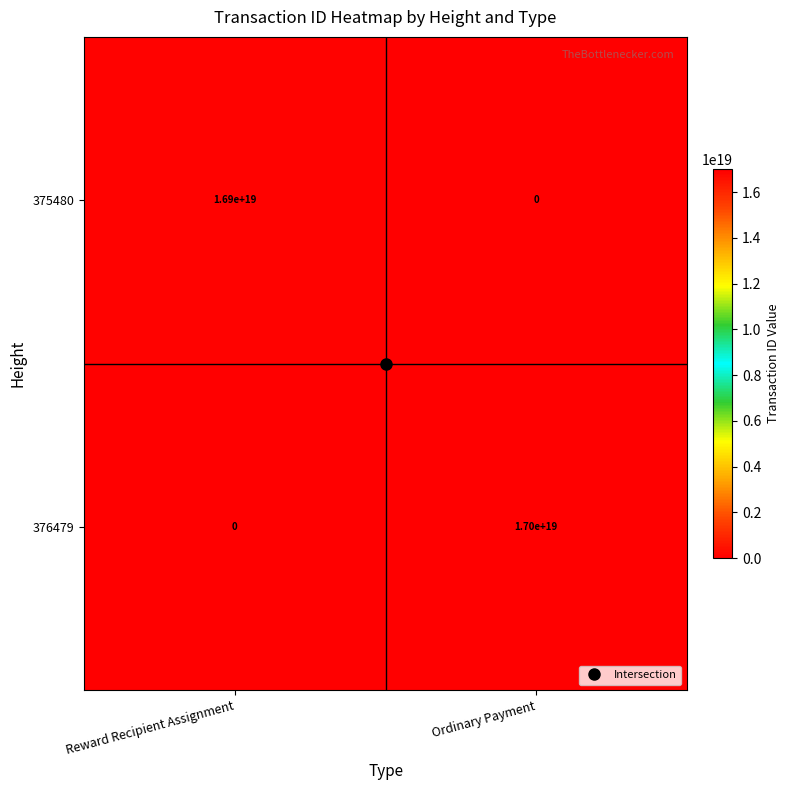

At Reward Recipient Assignment, list the series in order from smallest to largest.

376479, 375480